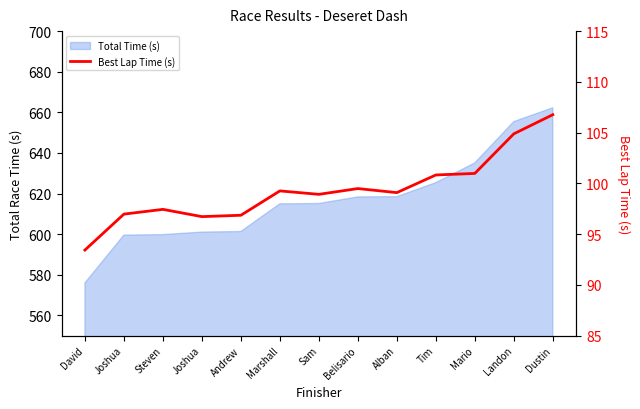

At which category does the chart reach its minimum across all series?

David